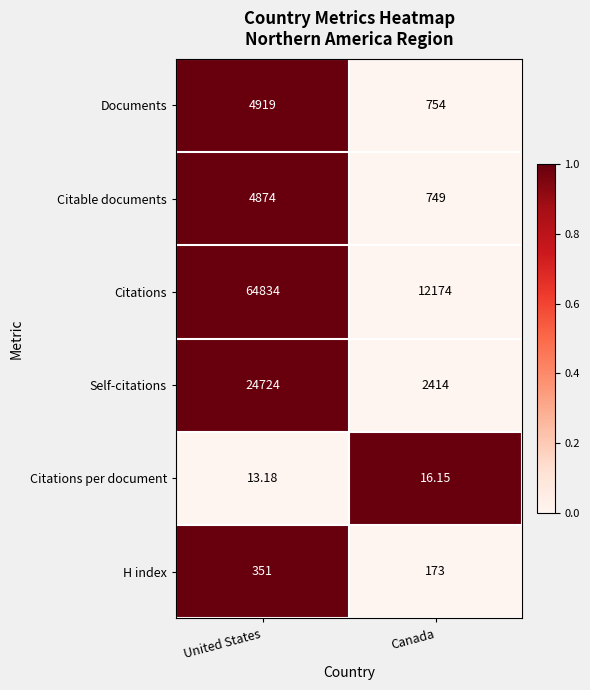

How many values in the Citations series are below 64834?

1